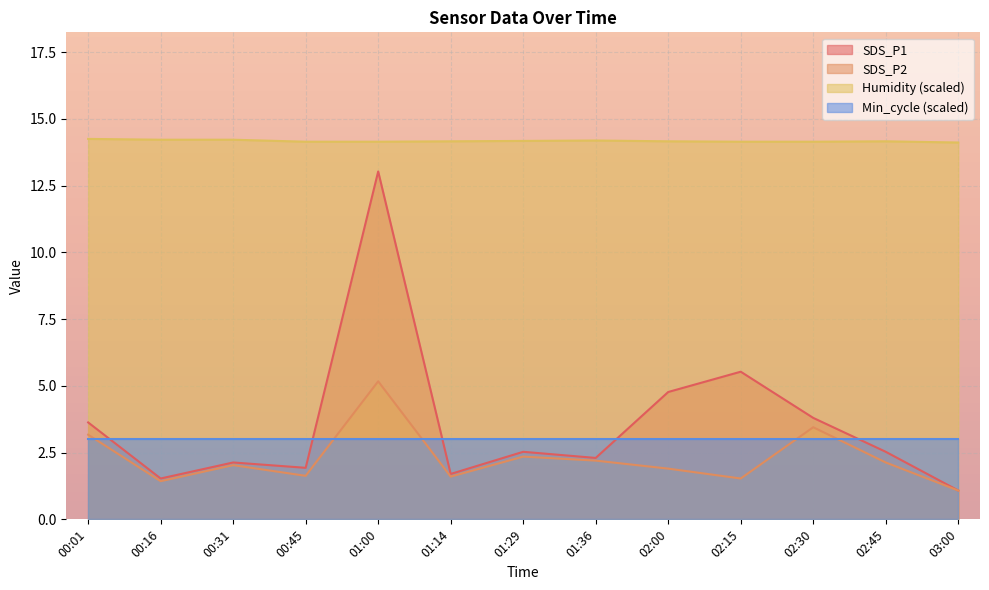

What is the value of the SDS_P2 point at the 2nd from the left?

1.4